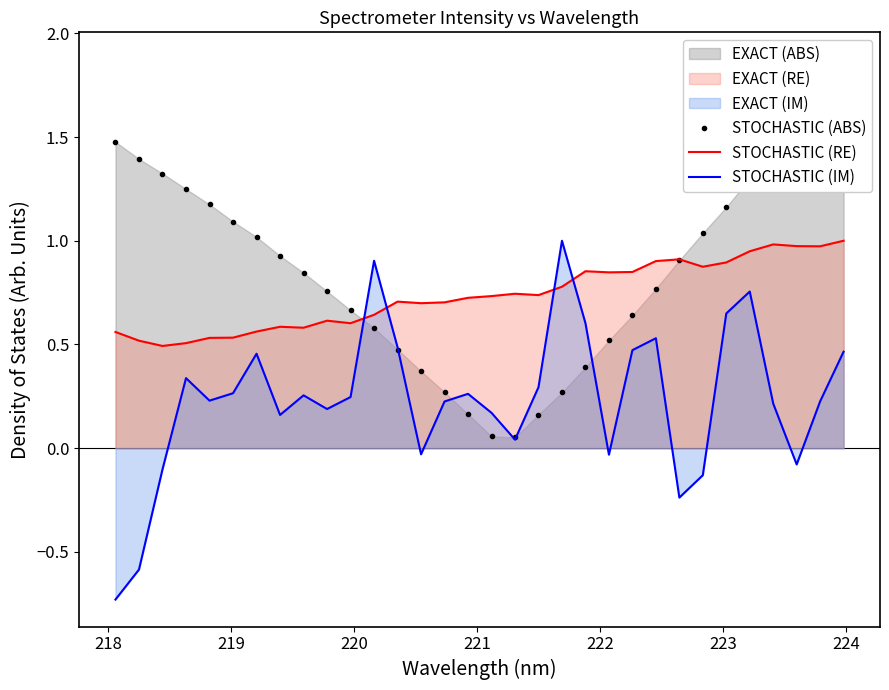

True or false: STOCHASTIC (RE) has more than 2 interior local peaks.

True